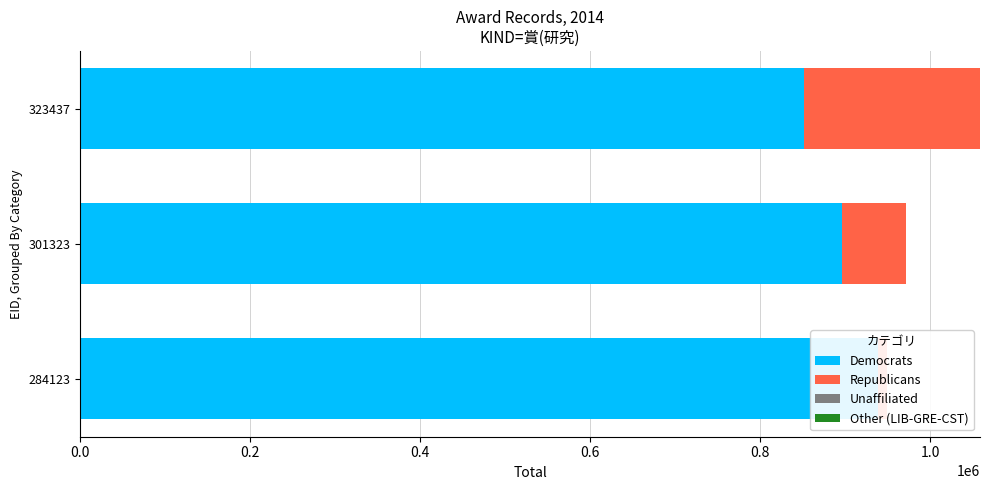

How many series are shown in this chart?

4